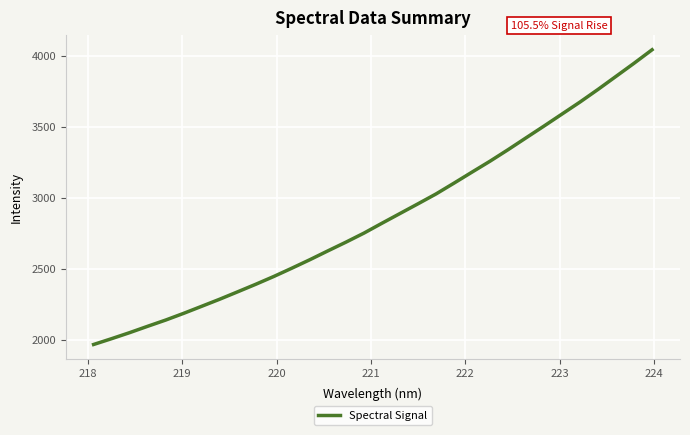

What is the maximum value shown in the chart?

4041.3